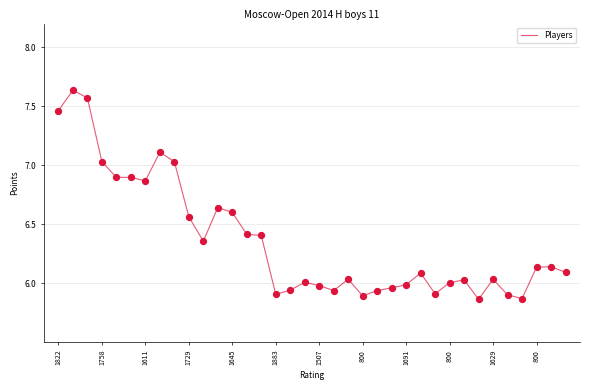

What is the difference between the maximum and minimum values?

1.8